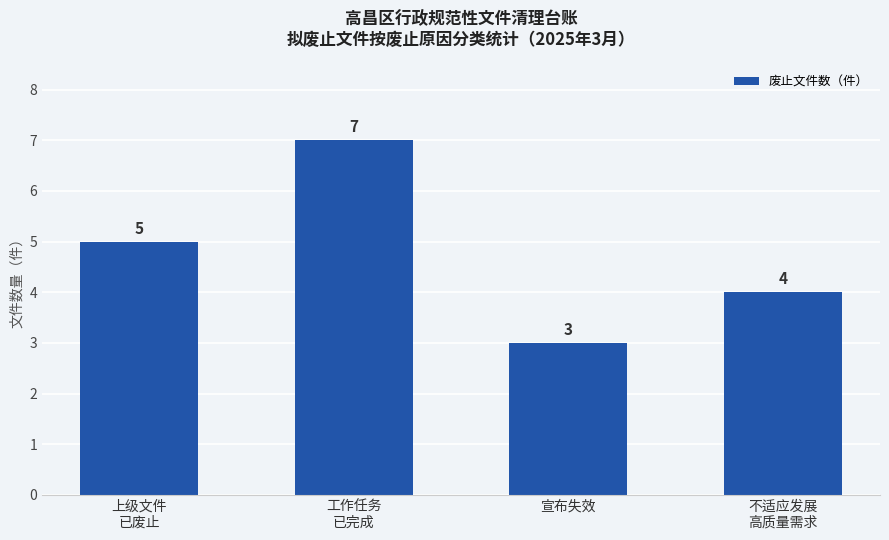

Reading right to left, transcribe all the data shown in this chart.

4	3	7	5